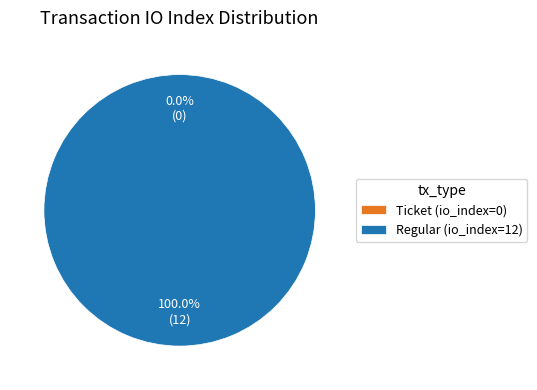

Combined, what portion of the pie is Regular (io_index=12) and Ticket (io_index=0)?

100.0%